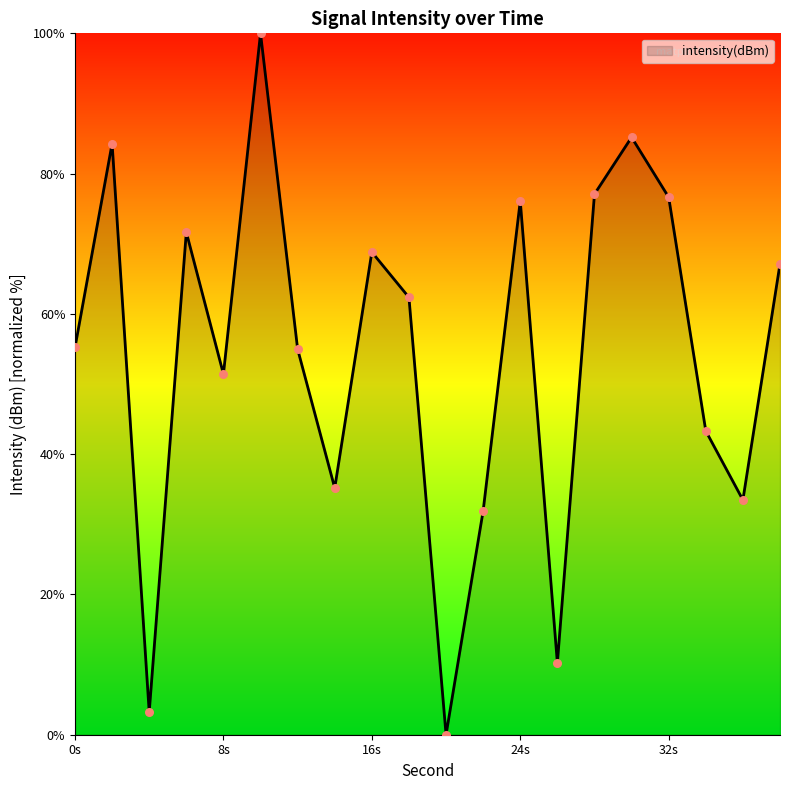

What is the maximum value shown in the chart?

100.0